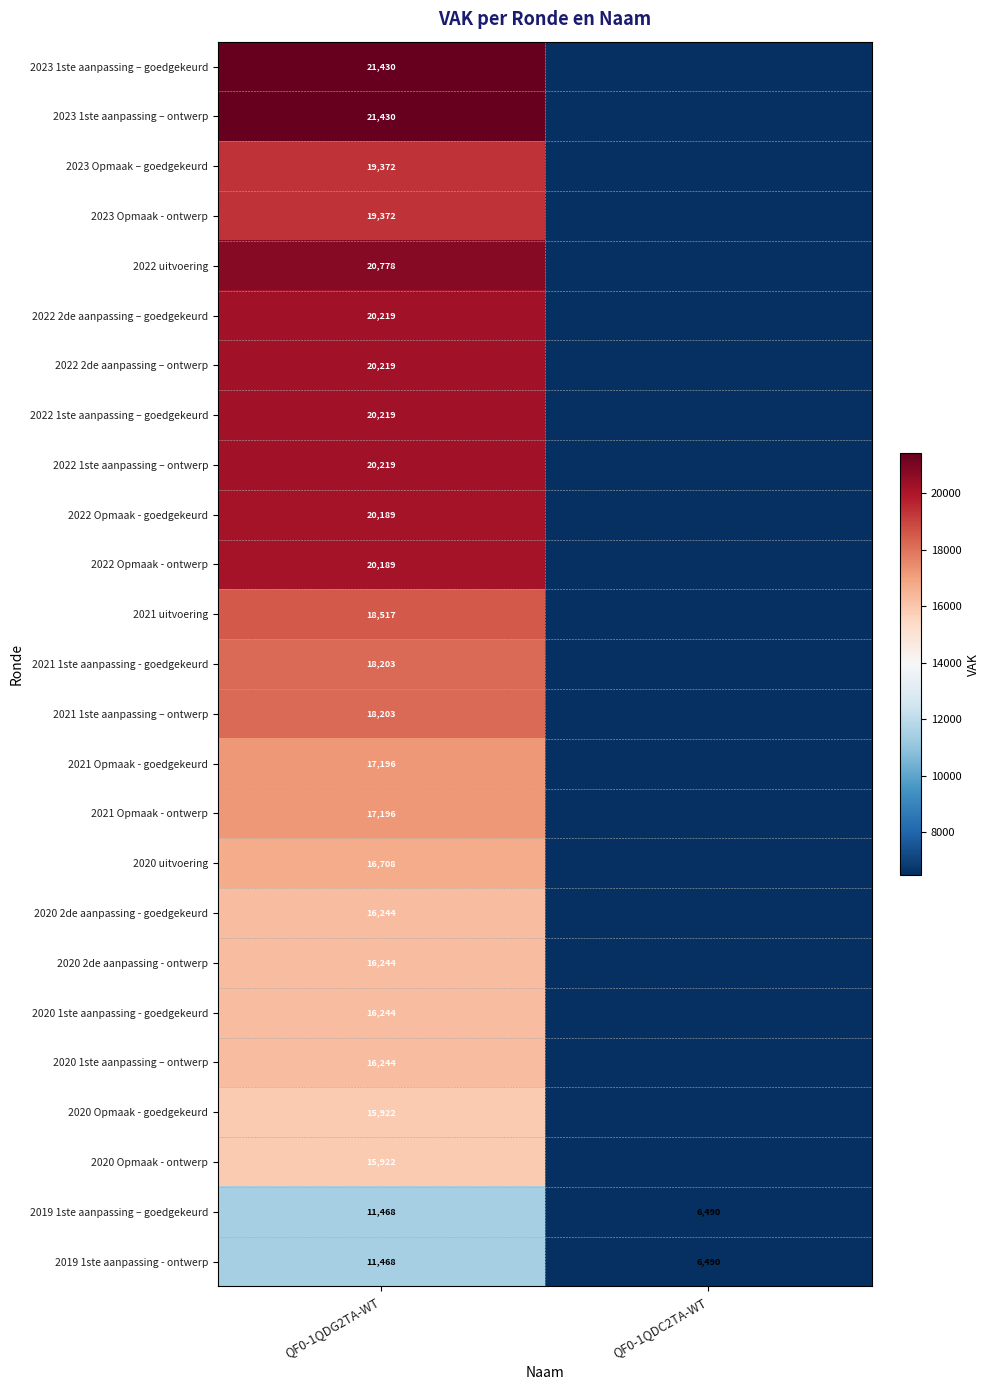

Is the value of 2019 1ste aanpassing – goedgekeurd at QF0-1QDC2TA-WT greater than the value of 2021 1ste aanpassing – ontwerp at QF0-1QDG2TA-WT?

No